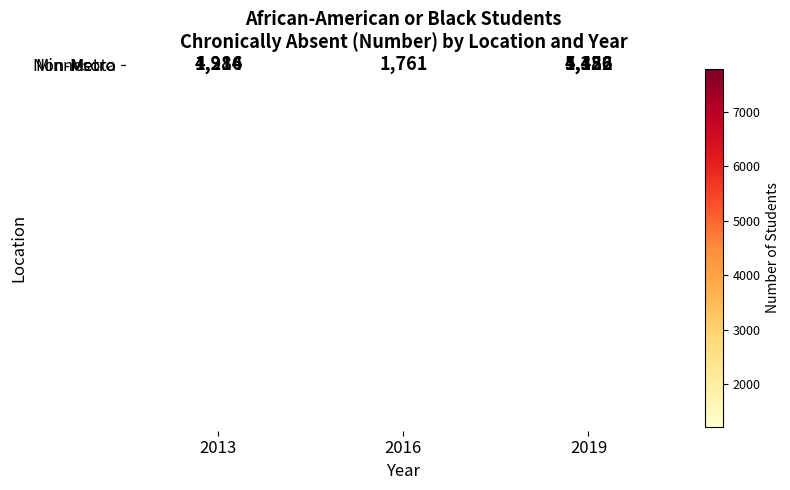

What is the total value across all series at 2016?

15582